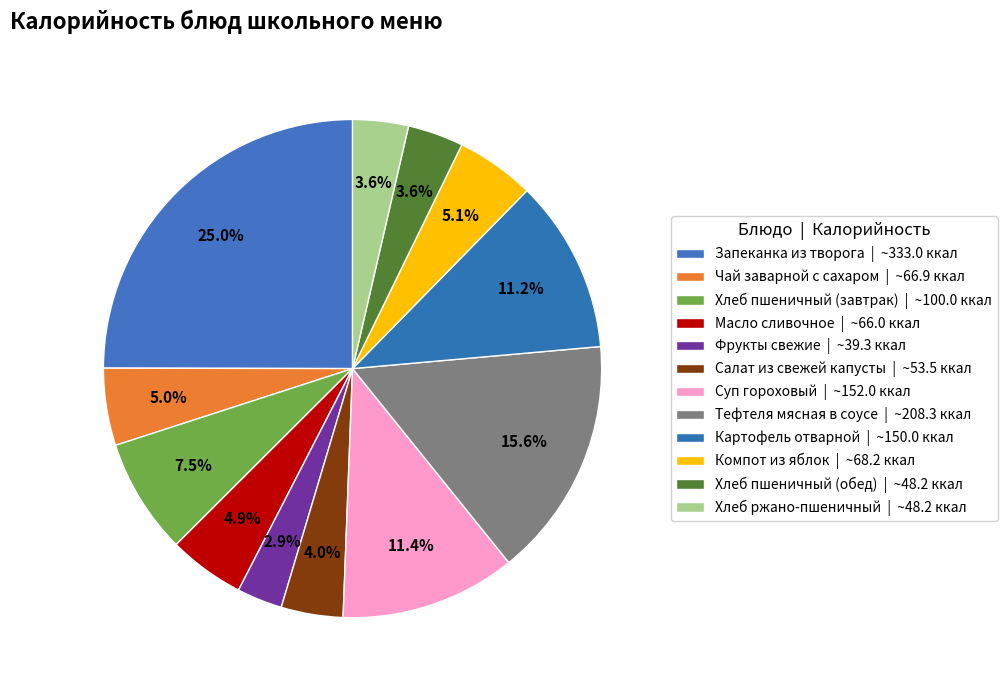

To the nearest percent, what is the combined percentage of Хлеб пшеничный (завтрак) and Компот из яблок?

13%